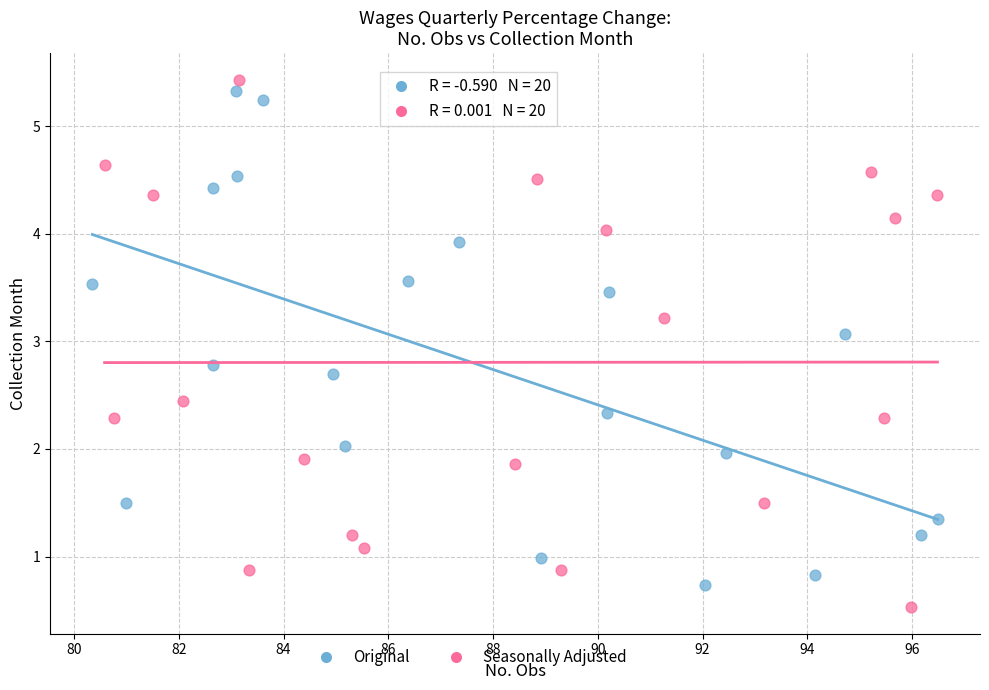

Which series has the largest Y range (max minus min)?

Seasonally Adjusted